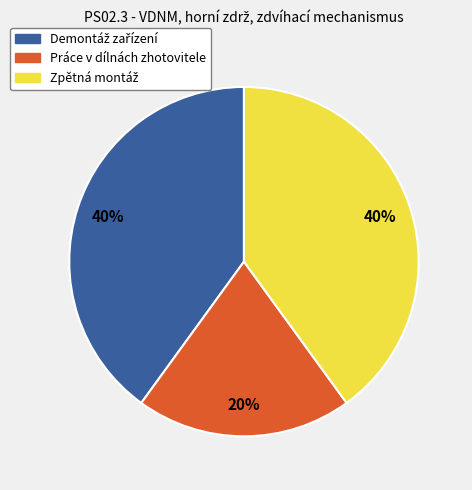

How many segments does this pie chart have?

3